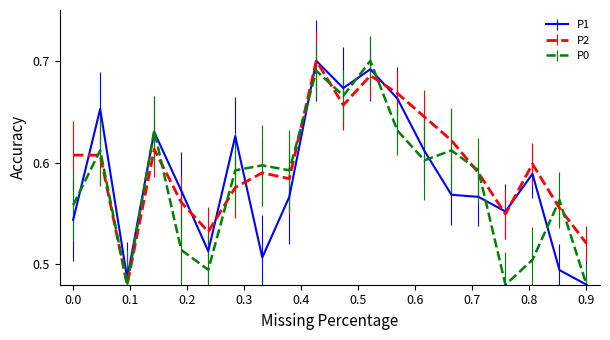

Which series has the largest total across all categories?

P2